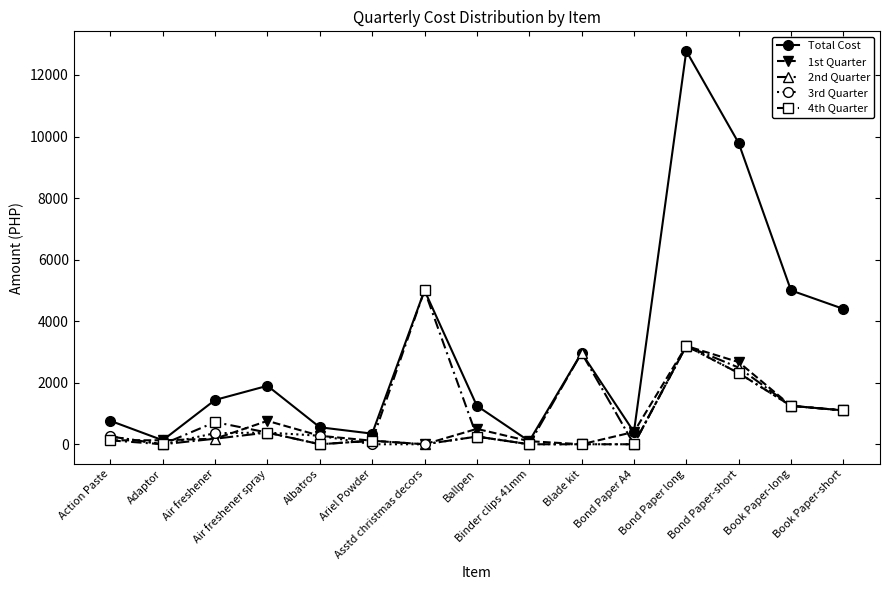

What are all the series names shown in the legend?

Total Cost, 1st Quarter, 2nd Quarter, 3rd Quarter, 4th Quarter